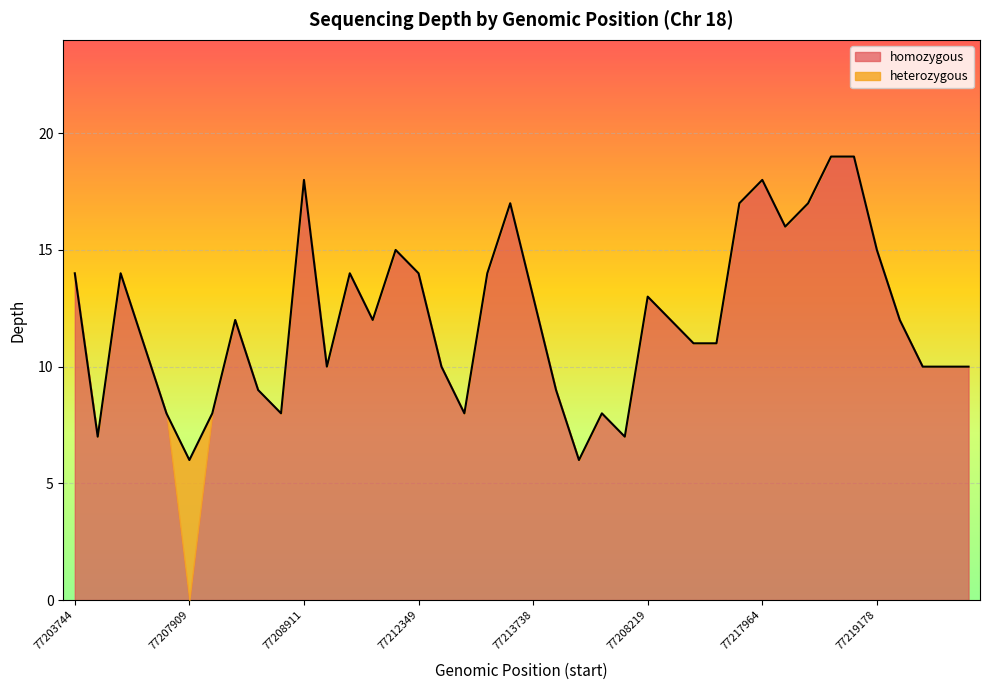

True or false: the data shows 17 at 77217750.

True